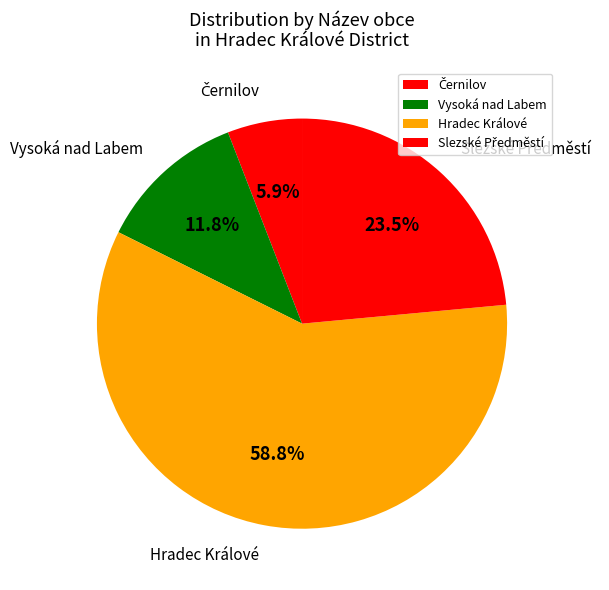

What percentage is NOT represented by Vysoká nad Labem?

88.2%